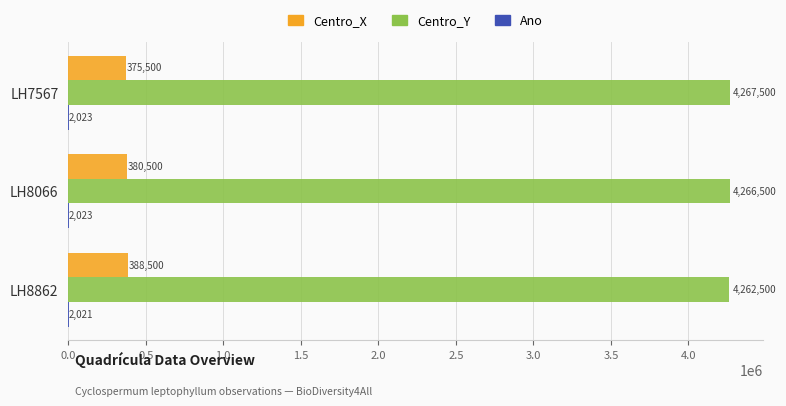

Where is Centro_X nearest to the value 382000?

LH8066